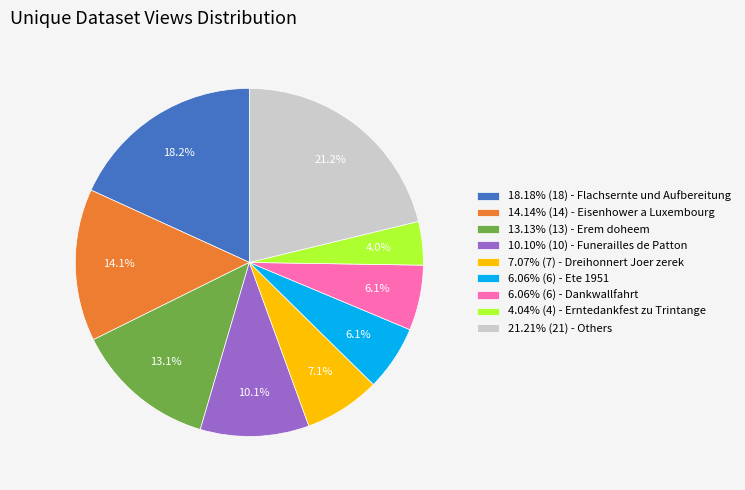

Approximately how many times larger is the value at 7.07% (7) - Dreihonnert Joer zerek compared to 6.06% (6) - Ete 1951?

1.2